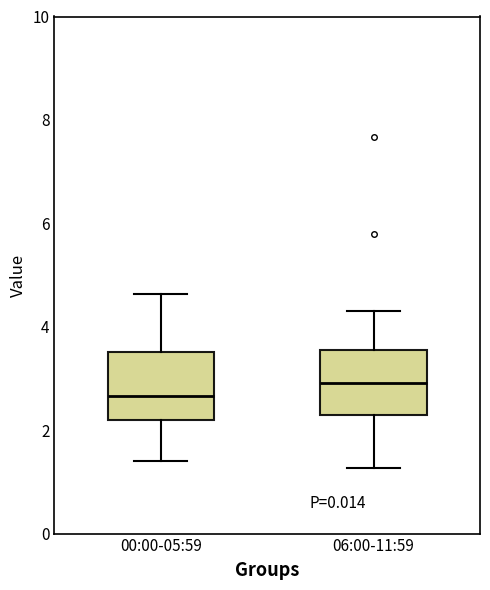

Which box's median line is the lowest?

00:00-05:59